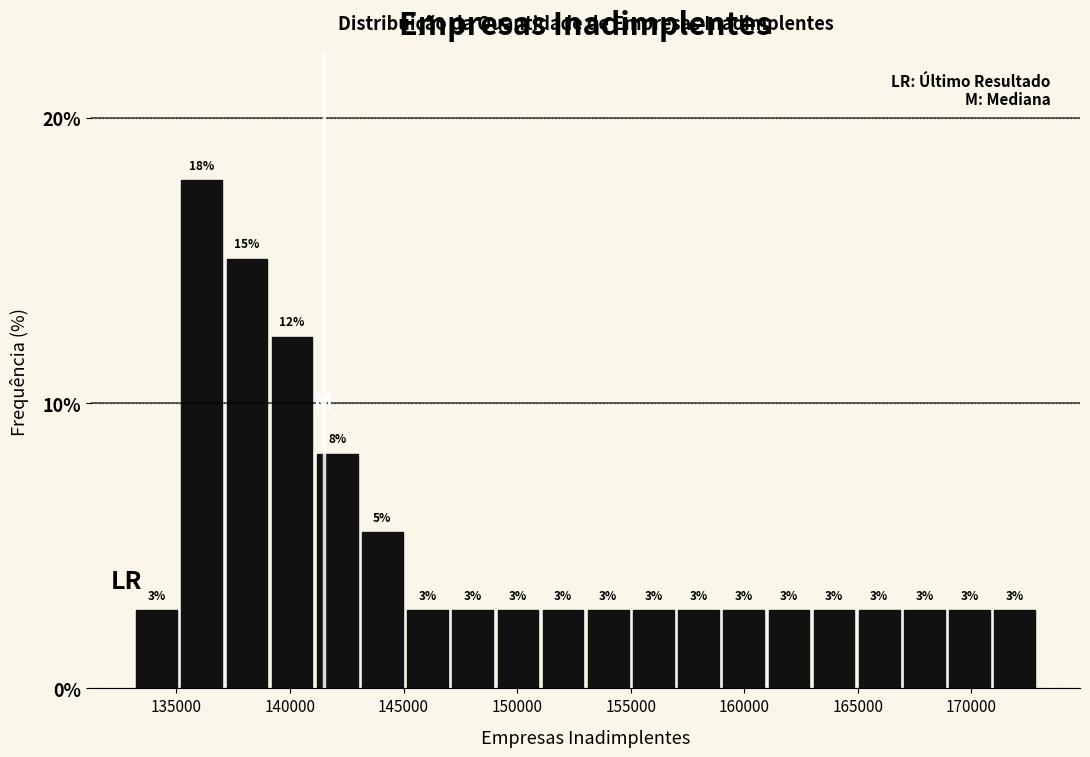

Around what value on the x-axis is the tallest bar? Give the approximate position of its centre, as read against the axis.

136000